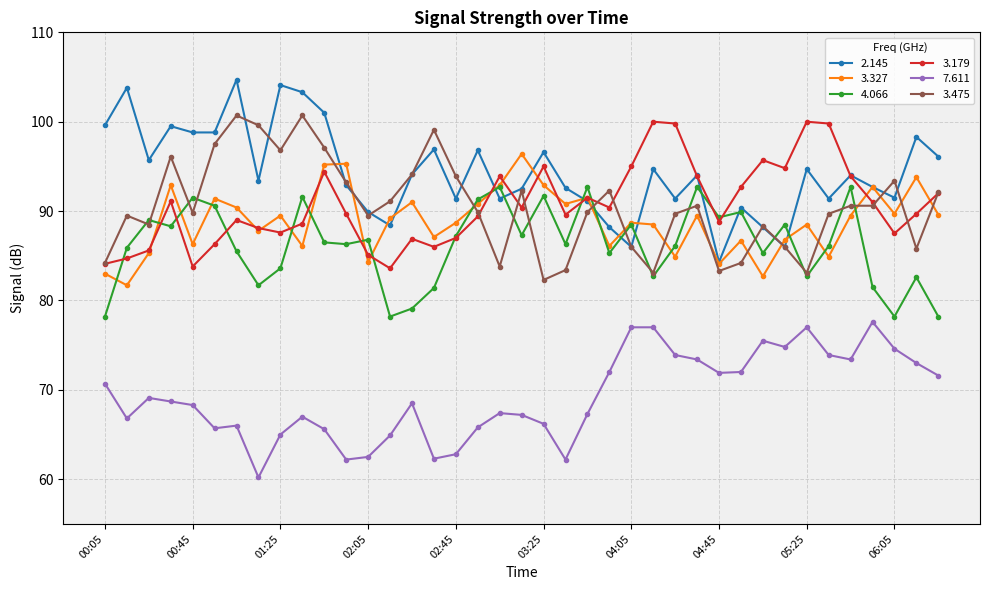

What is the minimum value shown in the chart?

60.2